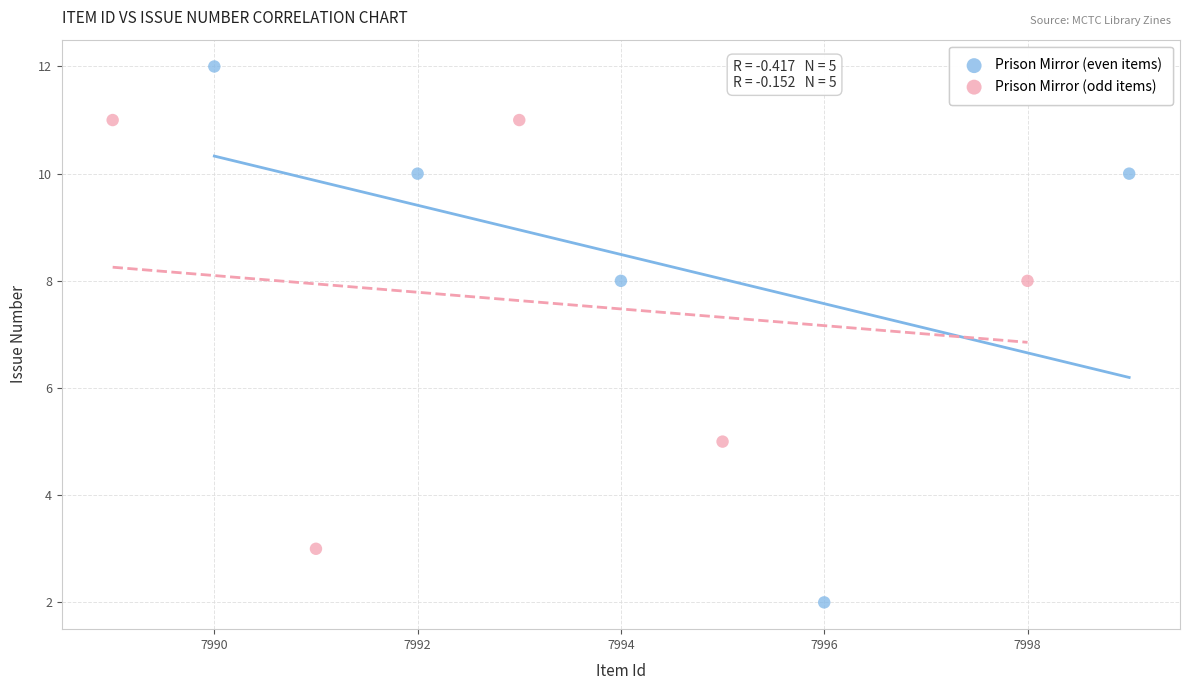

Which series reaches the maximum Y coordinate?

Prison Mirror (even items)